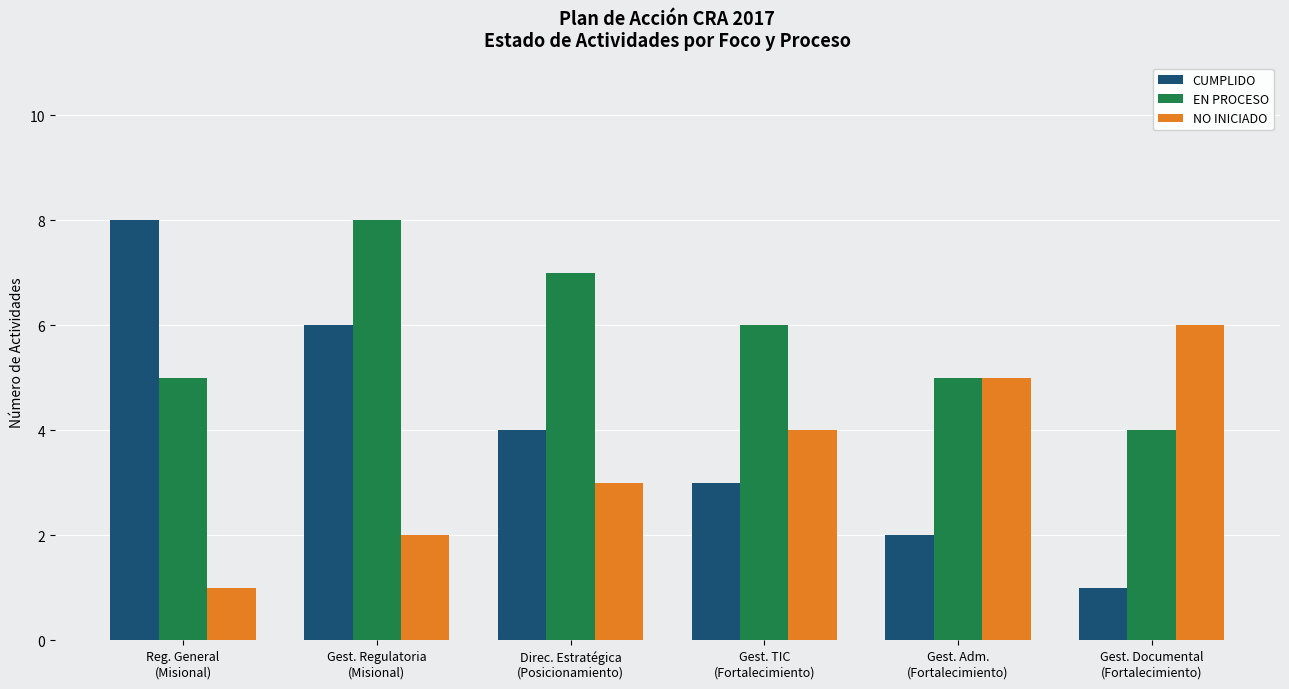

Rank the series by their average value, from lowest to highest.

NO INICIADO, CUMPLIDO, EN PROCESO